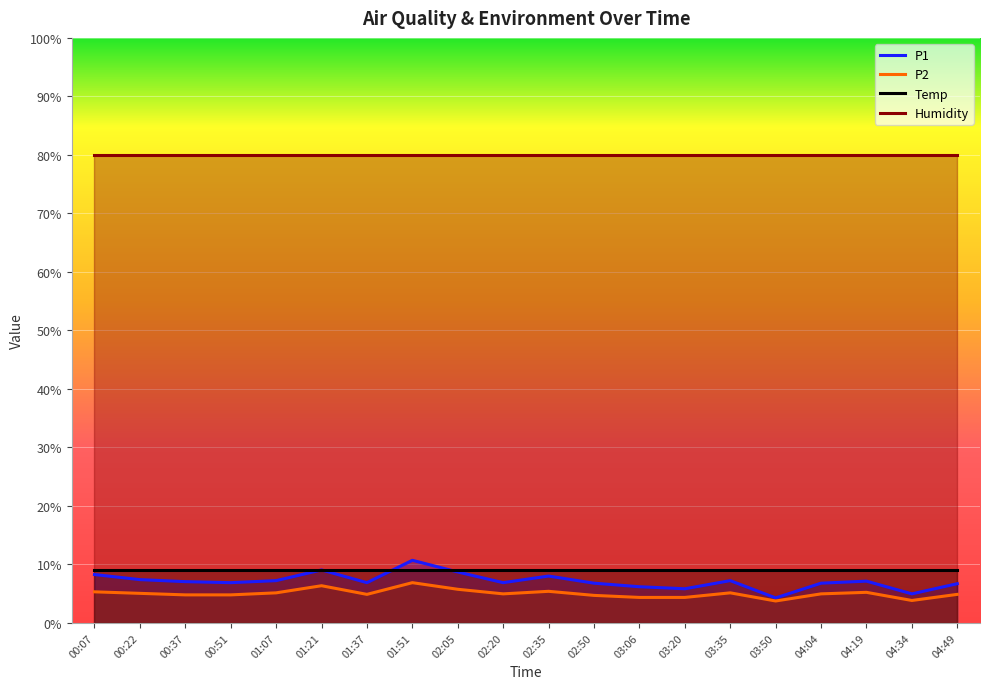

At 00:37, list the series in order from largest to smallest.

Humidity, Temp, P1, P2